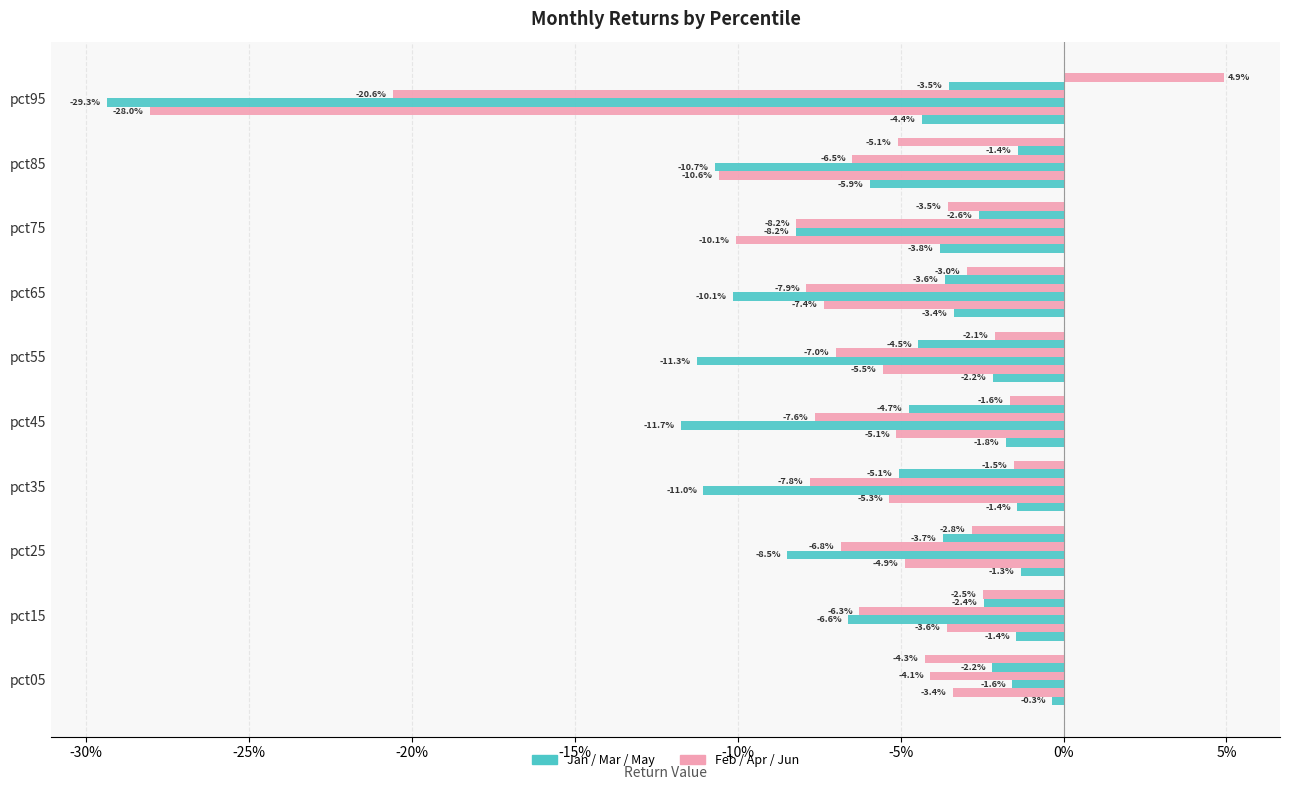

The value of Mar at pct75 is -0.0. True or false?

False